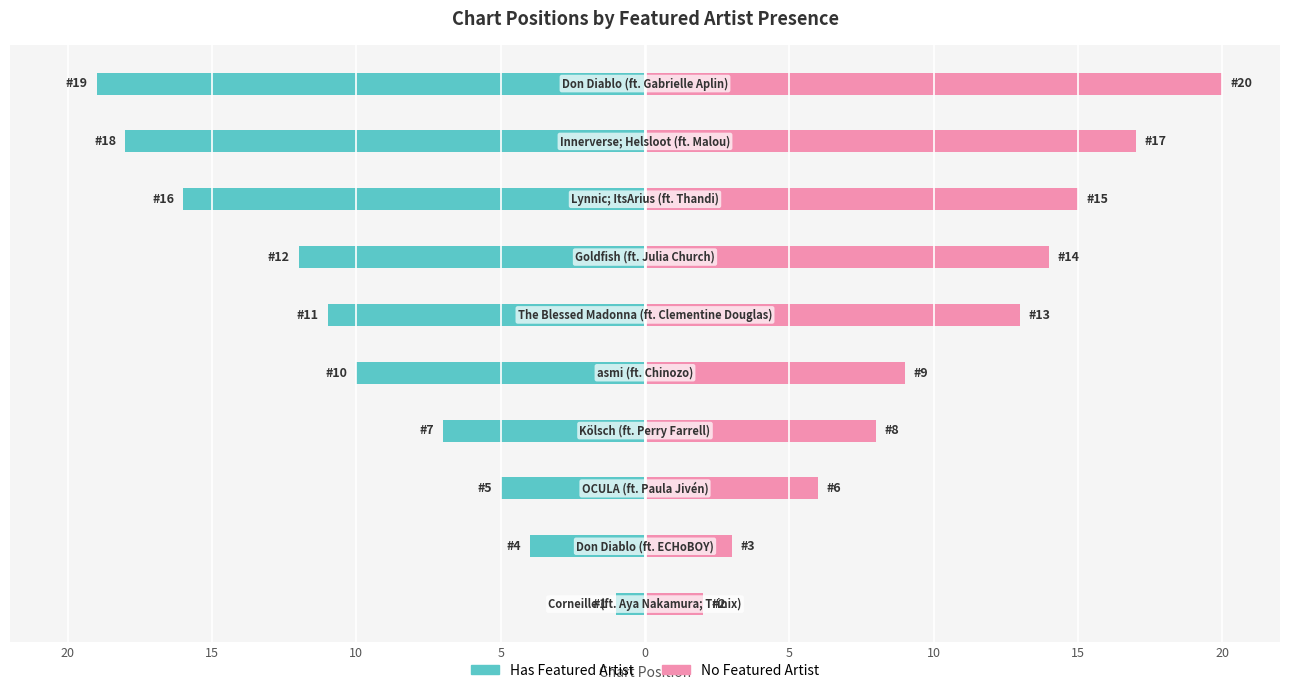

Which series has the largest total across all categories?

No Featured Artist